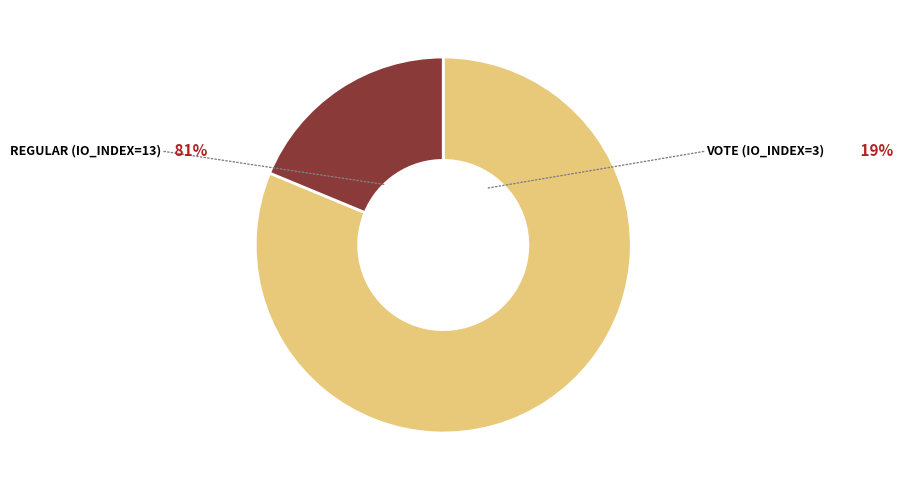

Is there a majority slice in this chart?

Yes